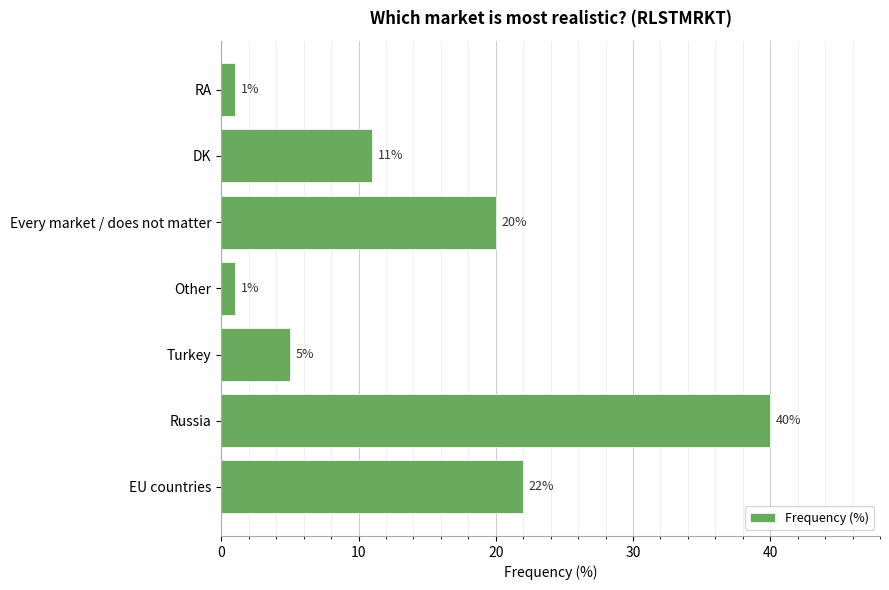

Reading bottom to top, list all the values displayed in this chart.

EU countries=22	Russia=40	Turkey=5	Other=1	Every market / does not matter=20	DK=11	RA=1